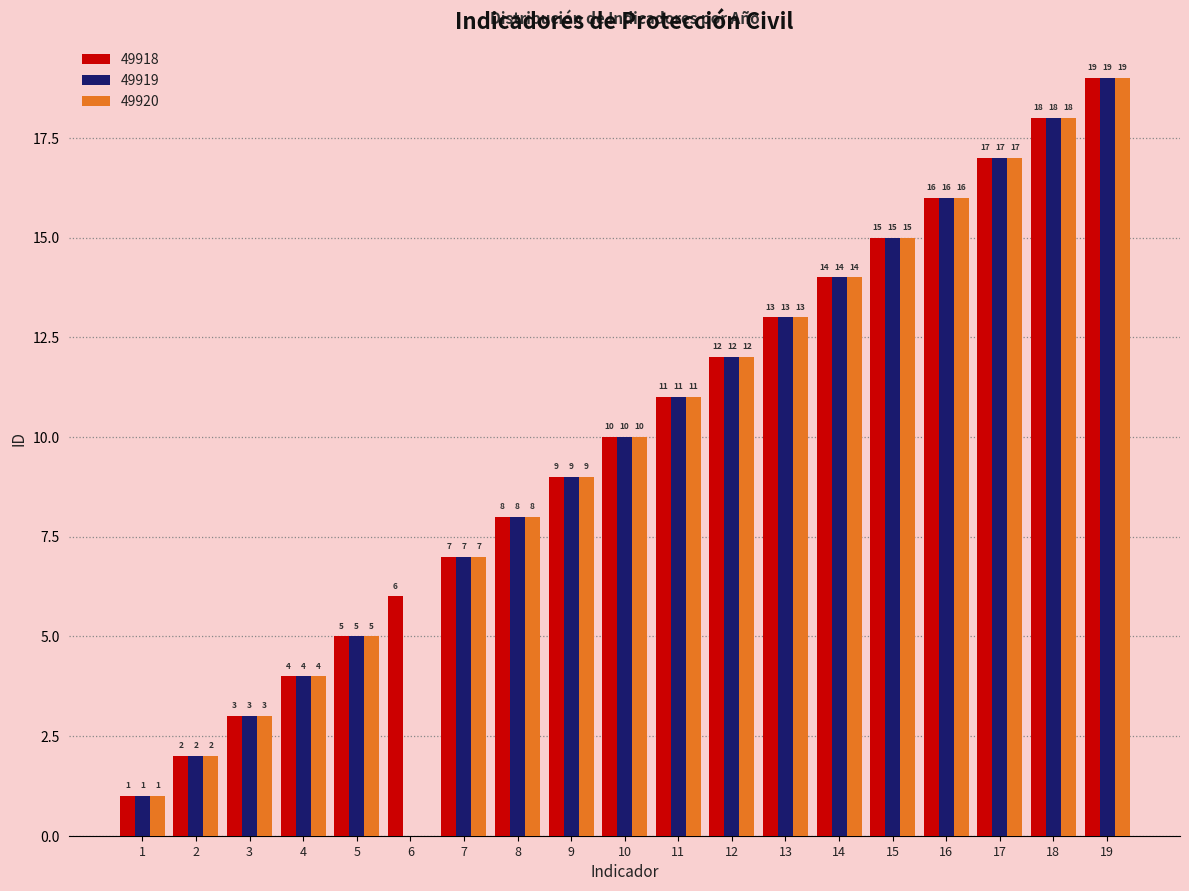

Are the bars grouped side by side (vs. stacked)?

Yes